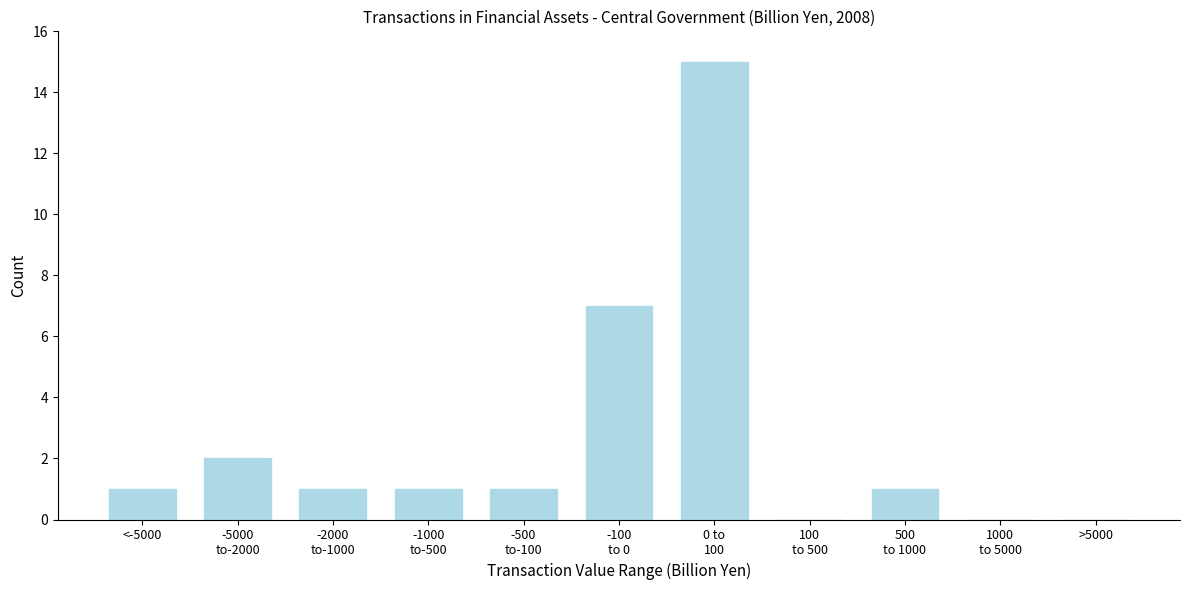

What is the maximum value shown in the chart?

15